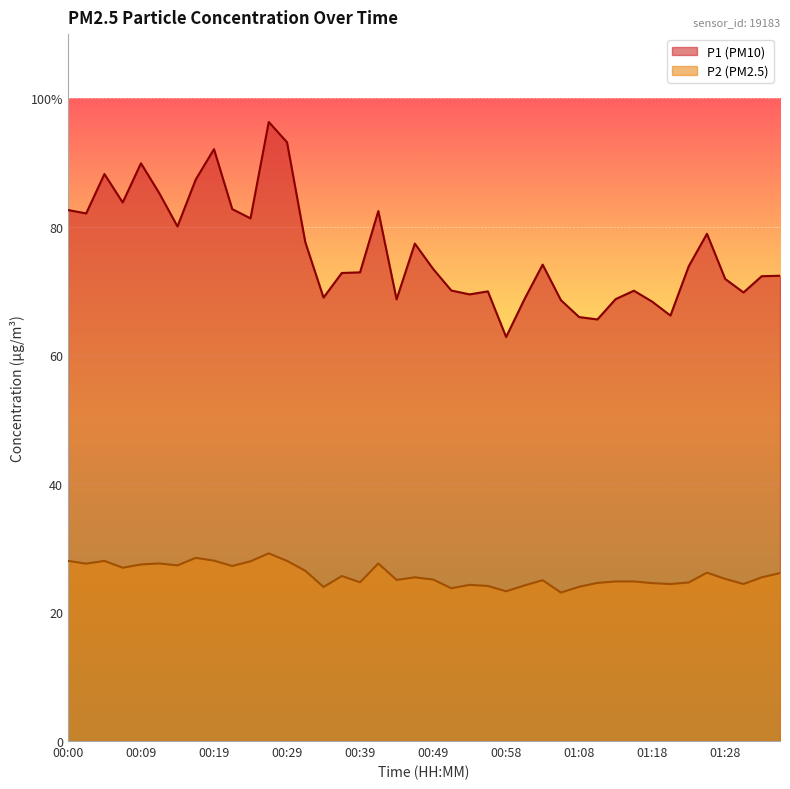

What is the minimum value shown in the chart?

23.1